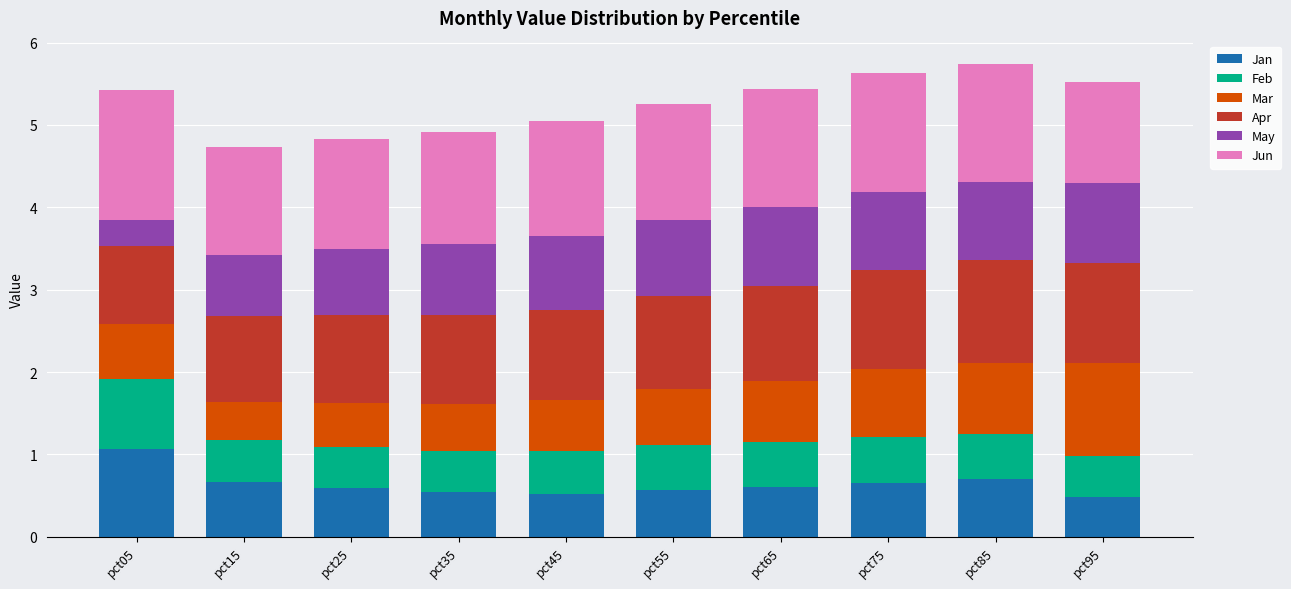

Which category has the highest value in the Jan series?

pct05